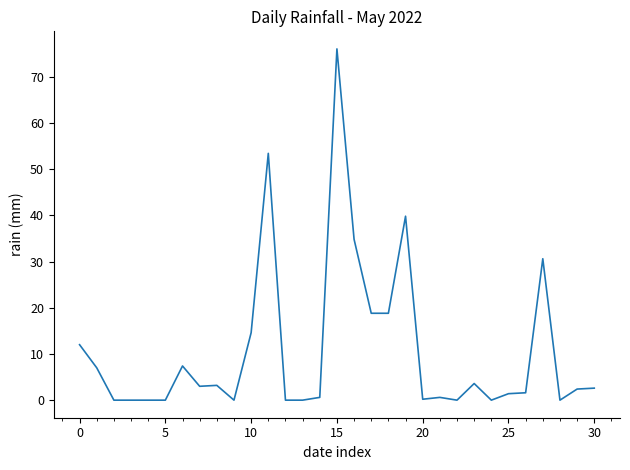

What is the greatest value displayed?

76.0